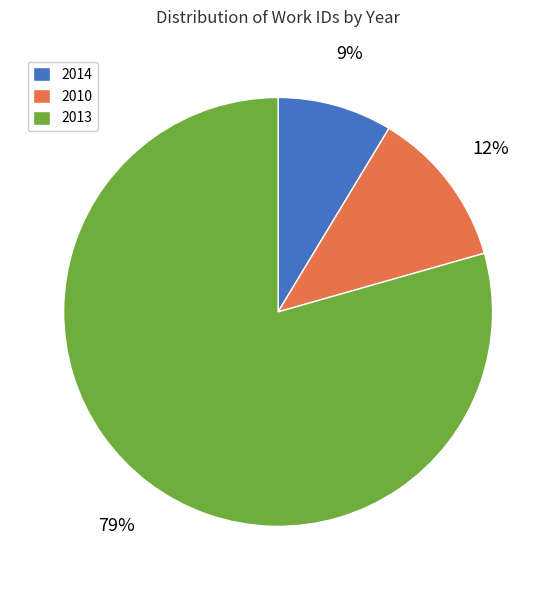

Is there a majority slice in this chart?

Yes